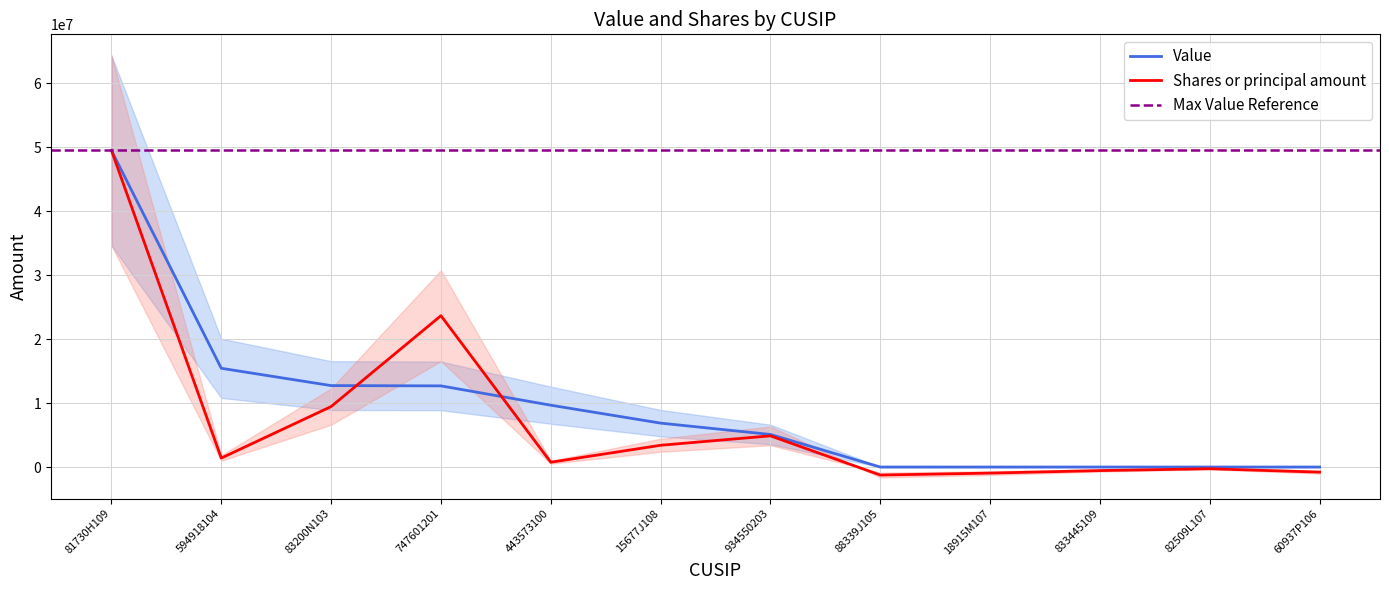

Reading right to left, what are all the values shown in this chart?

Value: 60937P106=0.0	82509L107=0.0	833445109=0.0	18915M107=0.0	88339J105=0.0	934550203=5088000.0	15677J108=6862000.0	443573100=9661000.0	747601201=12679000.0	83200N103=12724000.0	594918104=15429000.0	81730H109=49468000.0
Shares or principal amount: 60937P106=-796484.7	82509L107=-269181.0	833445109=-555206.3	18915M107=-946939.6	88339J105=-1252025.4	934550203=4872531.4	15677J108=3400434.5	443573100=749661.5	747601201=23645657.5	83200N103=9444969.6	594918104=1401523.8	81730H109=49468000.0